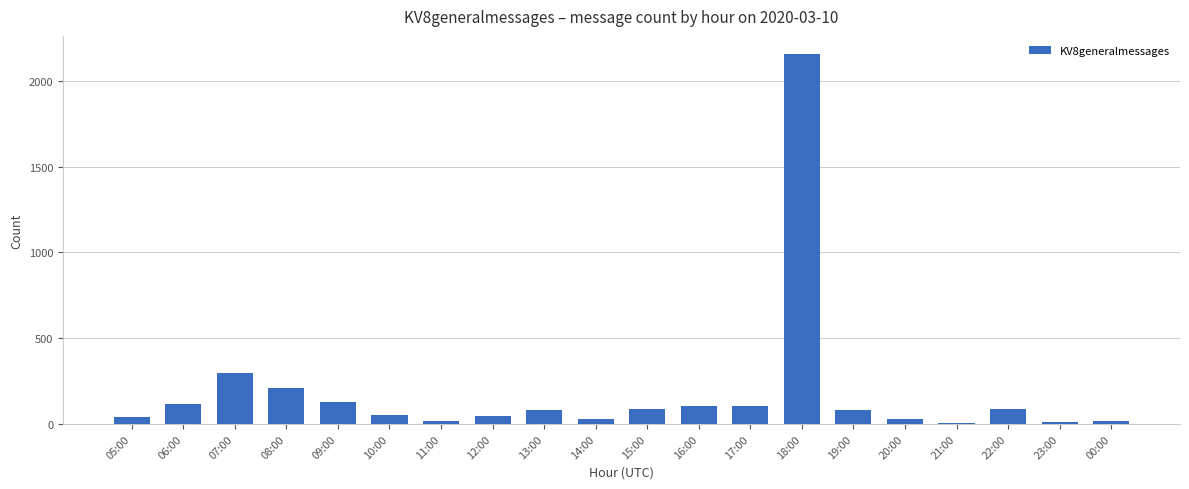

What is the smallest value displayed?

8